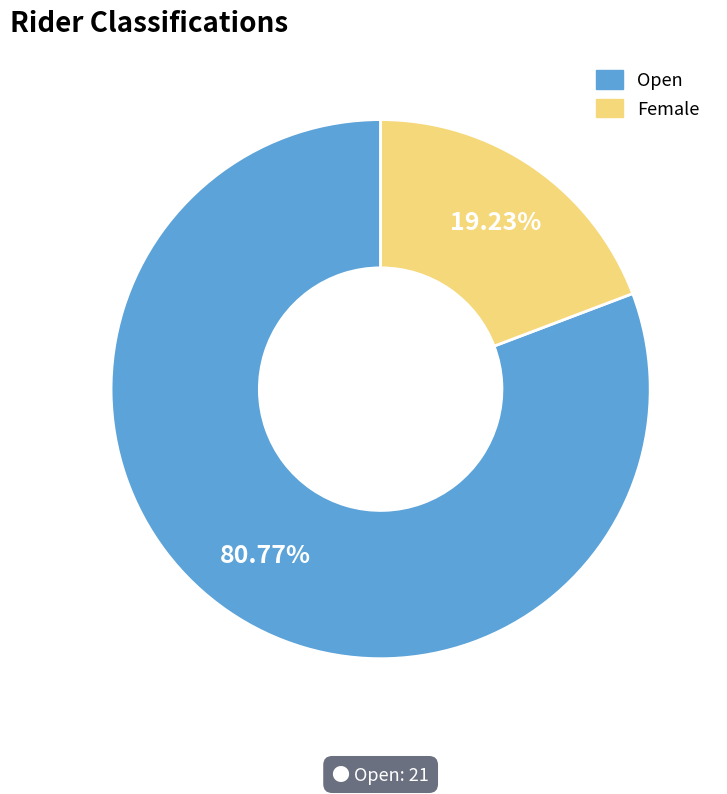

Do Female and Open together represent more than half of the pie?

Yes